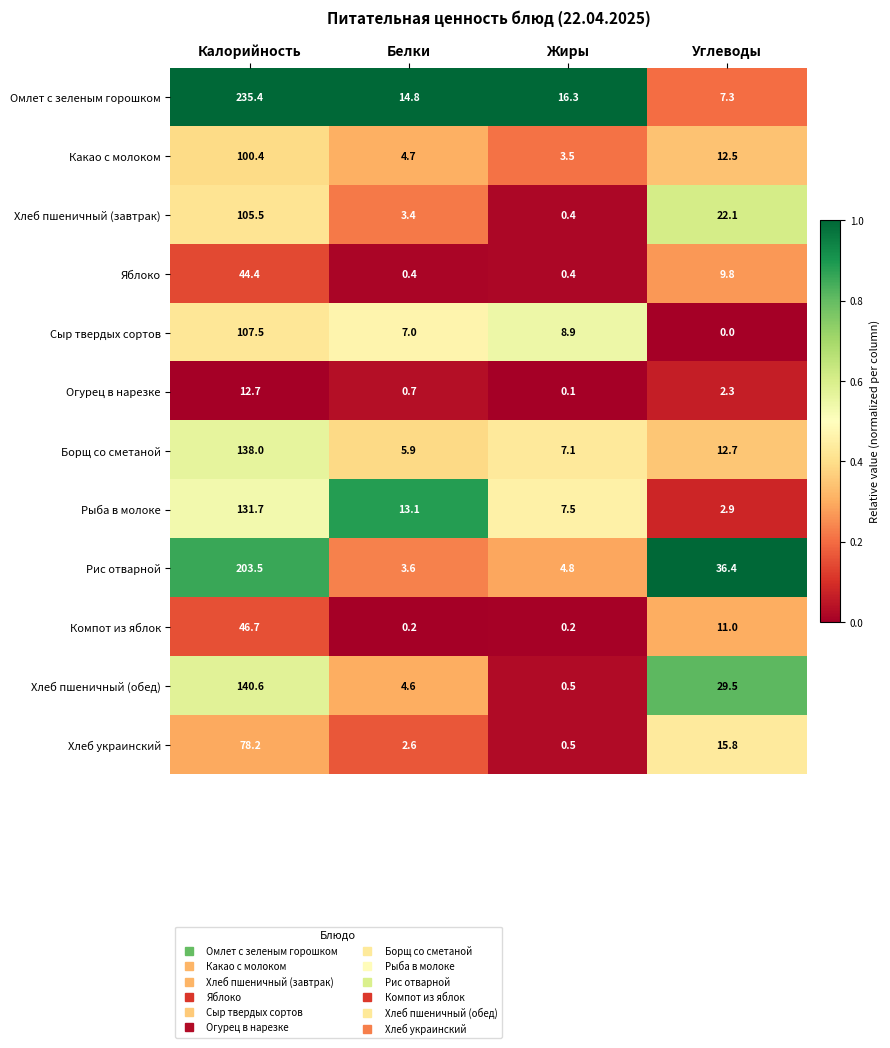

Read the Хлеб украинский value at Белки.

2.6